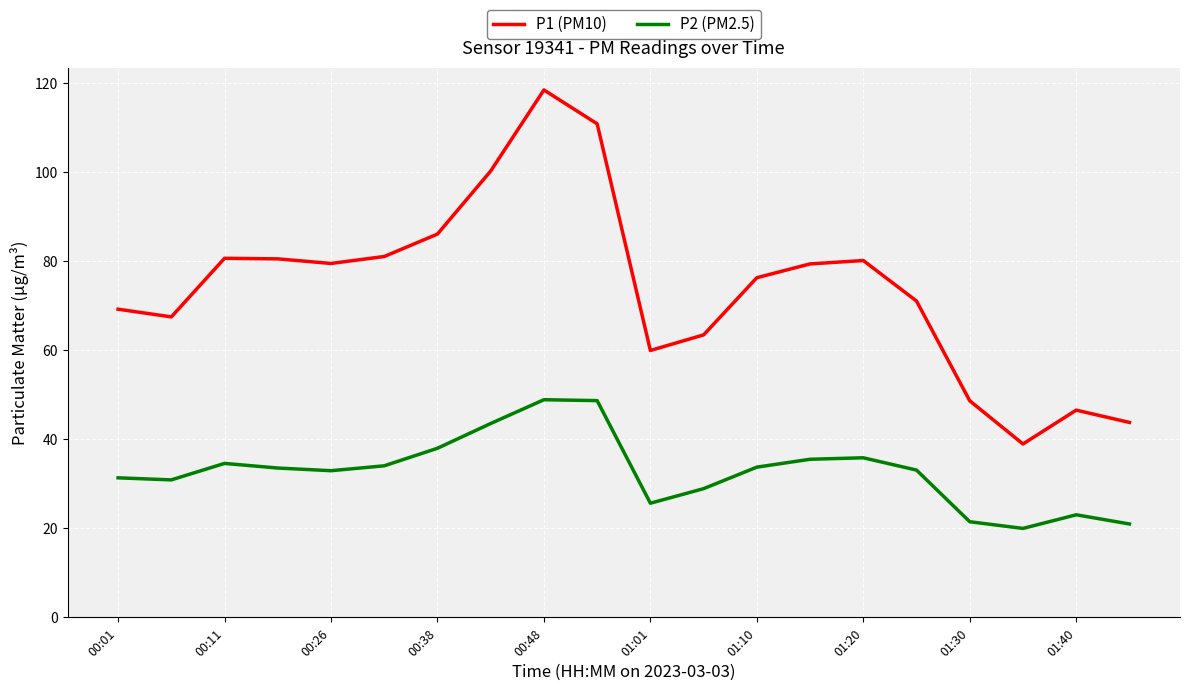

What is the maximum value for P2 (PM2.5)?

48.9